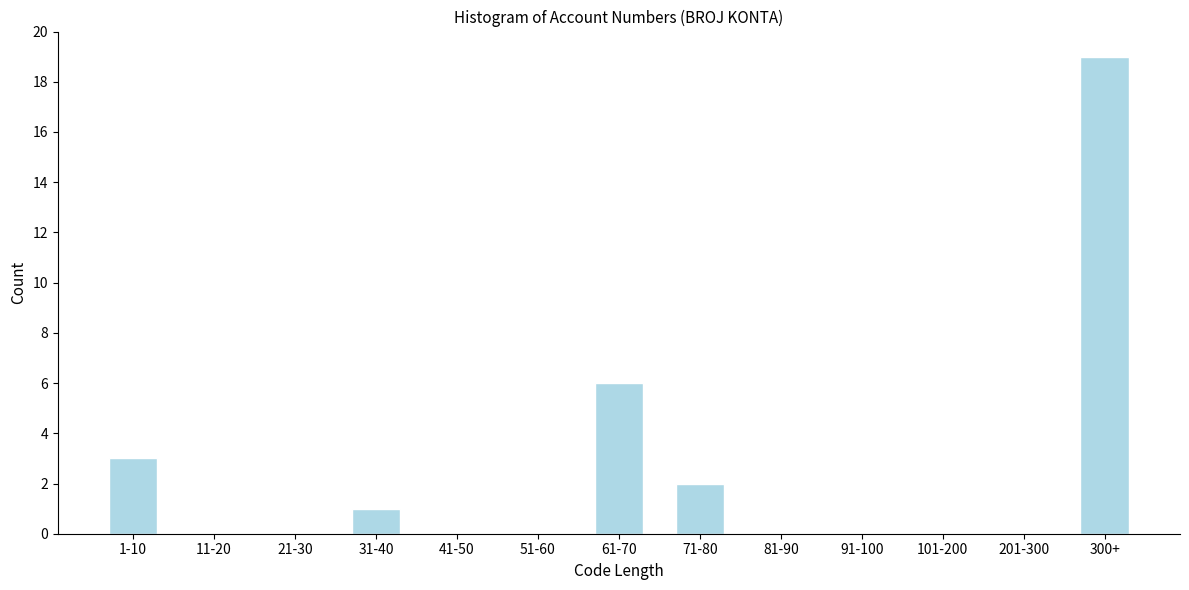

Reading right to left, extract all data points from this chart.

300+=19	201-300=0	101-200=0	91-100=0	81-90=0	71-80=2	61-70=6	51-60=0	41-50=0	31-40=1	21-30=0	11-20=0	1-10=3